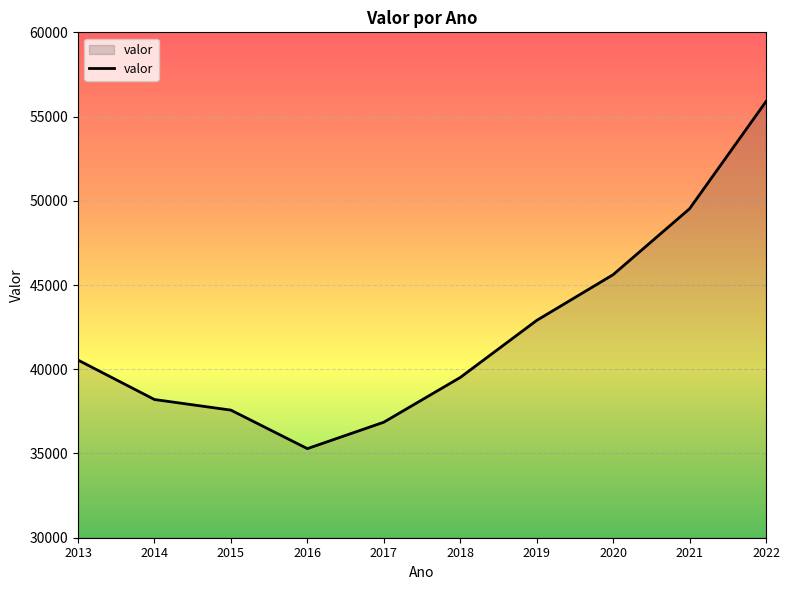

Does the chart have visible grid lines?

Yes